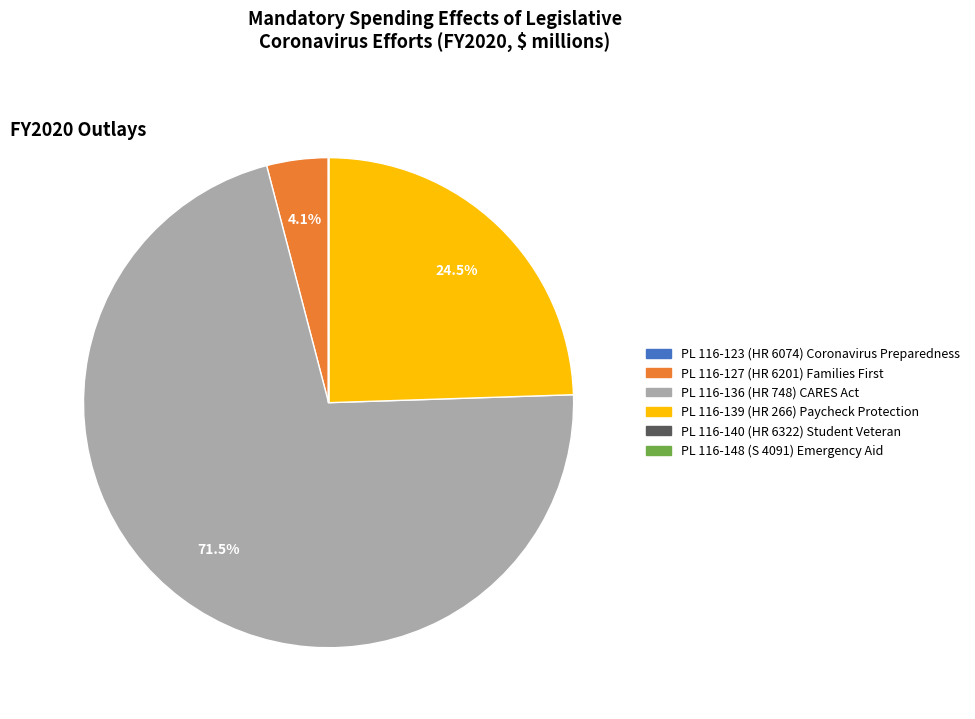

Combined, what portion of the pie is PL 116-139 (HR 266) Paycheck Protection and PL 116-136 (HR 748) CARES Act?

95.9%